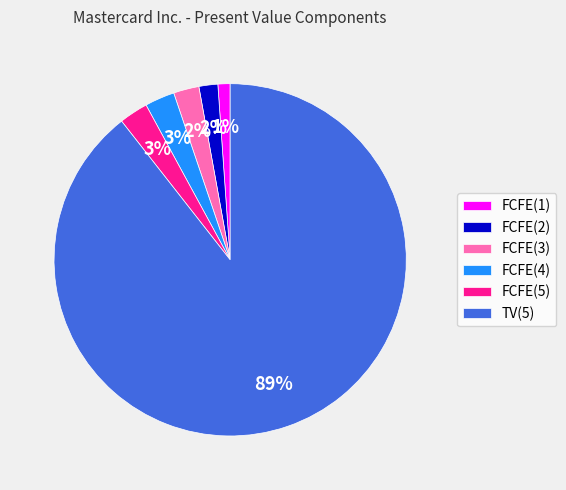

What is the majority slice?

TV(5)